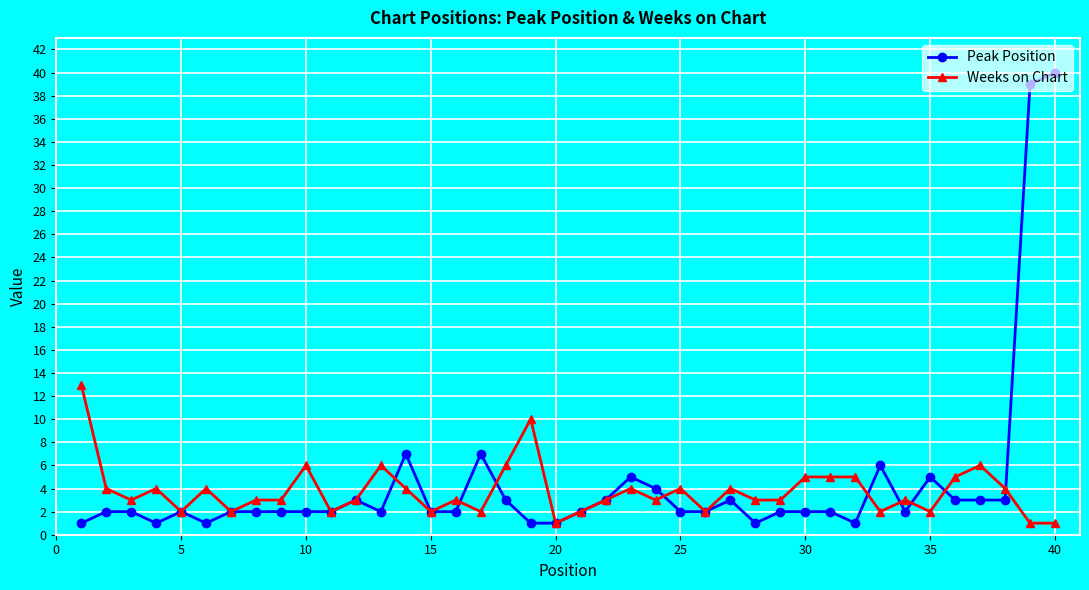

True or false: Weeks on Chart has more than 0 points higher than both neighbors.

True